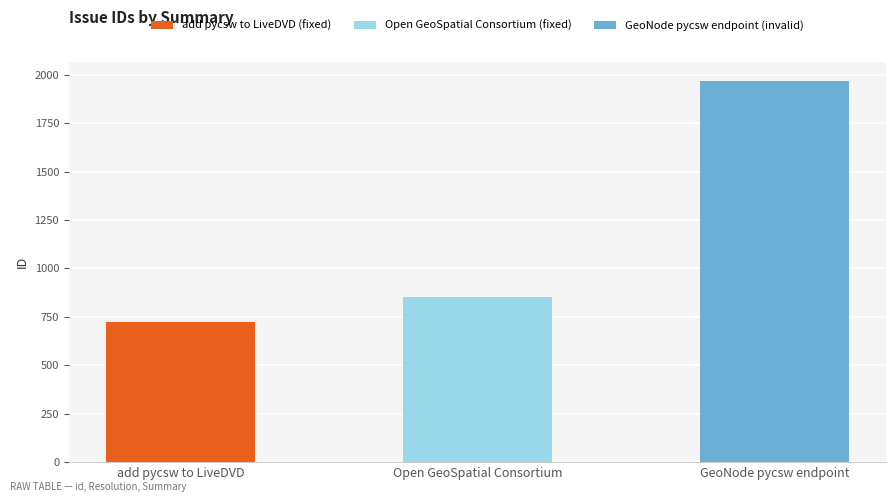

List the labels in order of value, largest first.

GeoNode pycsw endpoint, Open GeoSpatial Consortium, add pycsw to LiveDVD